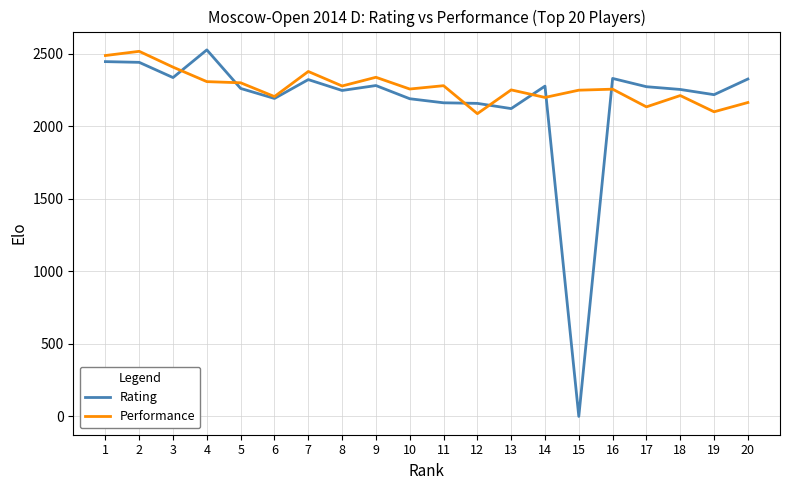

What is the total value across all series at 1?

4936